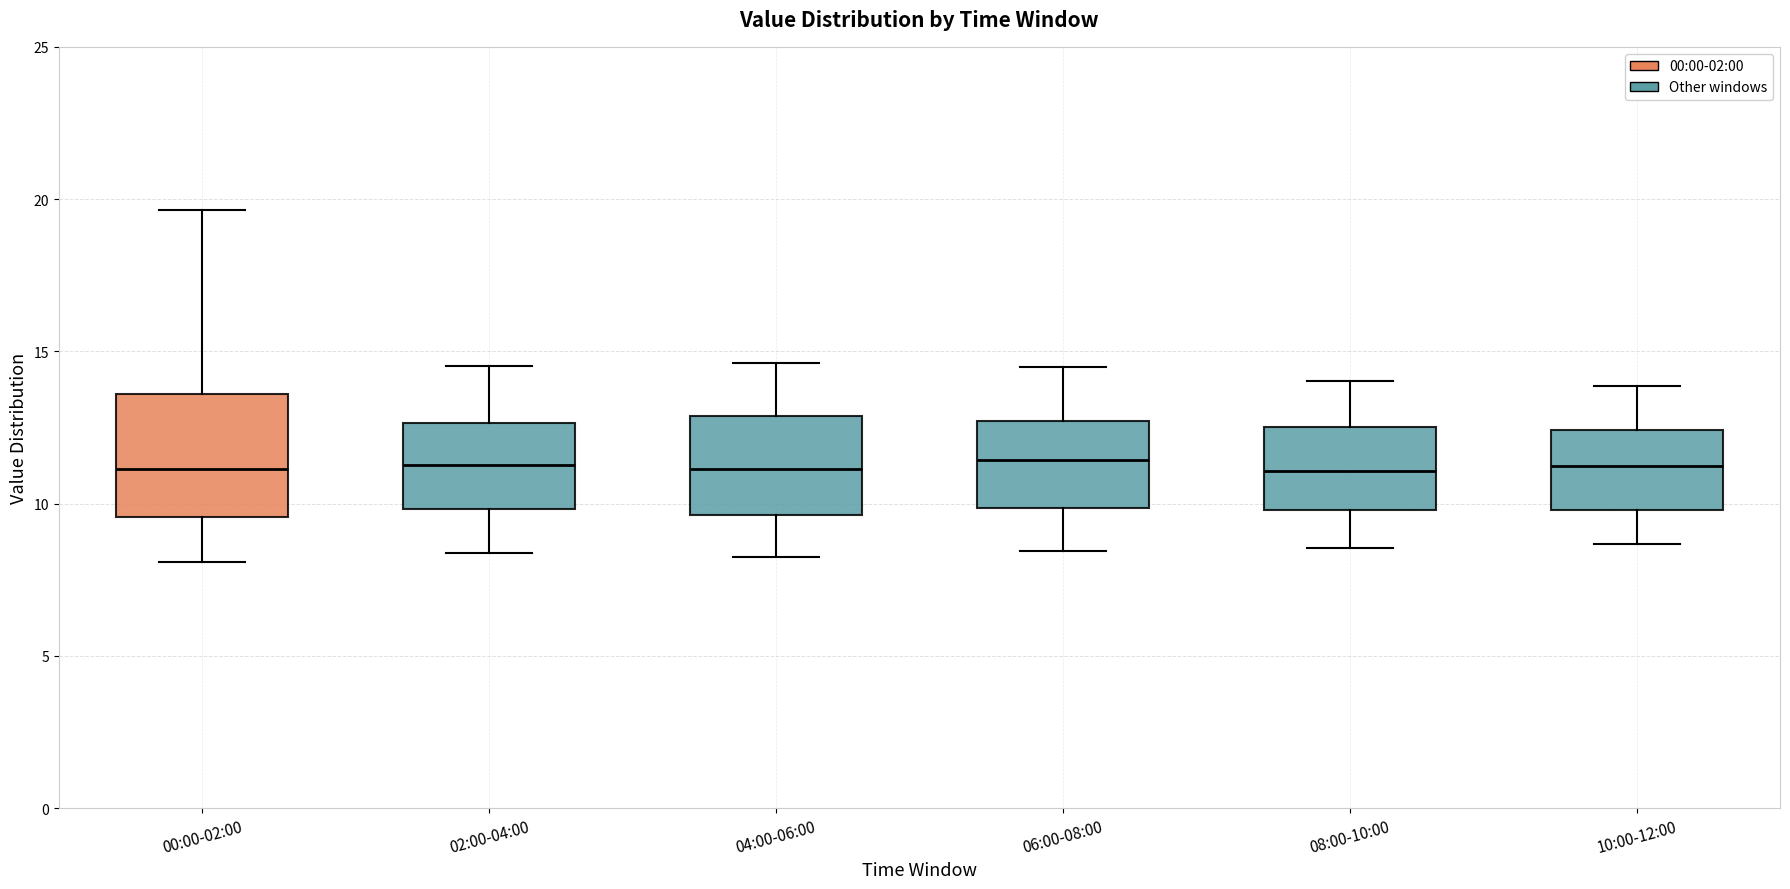

Reading left to right, read every box against the y-axis: the position of its median line, the range the box covers, and the ends of its whiskers. The values are not printed on the chart, so give them approximately, as read against the axis.

00:00-02:00: median 11.0, box 9.5 to 13.5, whiskers 8.0 to 19.5
02:00-04:00: median 11.5, box 10.0 to 12.5, whiskers 8.5 to 14.5
04:00-06:00: median 11.0, box 9.5 to 13.0, whiskers 8.0 to 14.5
06:00-08:00: median 11.5, box 10.0 to 12.5, whiskers 8.5 to 14.5
08:00-10:00: median 11.0, box 10.0 to 12.5, whiskers 8.5 to 14.0
10:00-12:00: median 11.0, box 10.0 to 12.5, whiskers 8.5 to 14.0